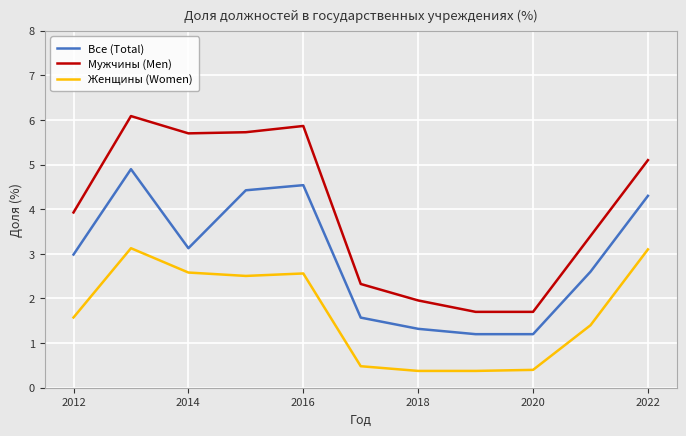

What is the lowest value of the Все (Total) series?

1.2